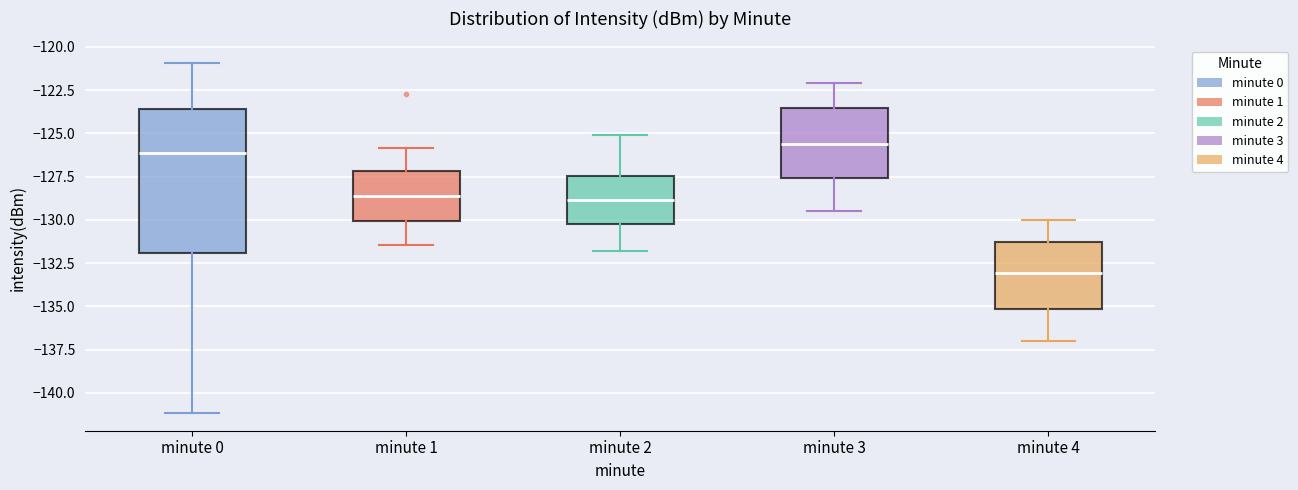

Reading left to right, read every box against the y-axis: the position of its median line, the range the box covers, and the ends of its whiskers. The values are not printed on the chart, so give them approximately, as read against the axis.

minute 0: median -126.0, box -132.0 to -123.5, whiskers -141.0 to -121.0
minute 1: median -128.5, box -130.0 to -127.0, whiskers -131.5 to -126.0
minute 2: median -129.0, box -130.0 to -127.5, whiskers -132.0 to -125.0
minute 3: median -125.5, box -127.5 to -123.5, whiskers -129.5 to -122.0
minute 4: median -133.0, box -135.0 to -131.5, whiskers -137.0 to -130.0